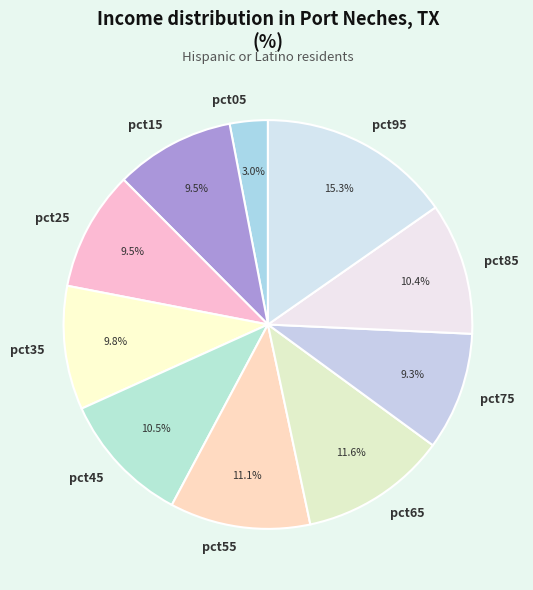

To the nearest percent, what percentage of the pie is pct95?

15%